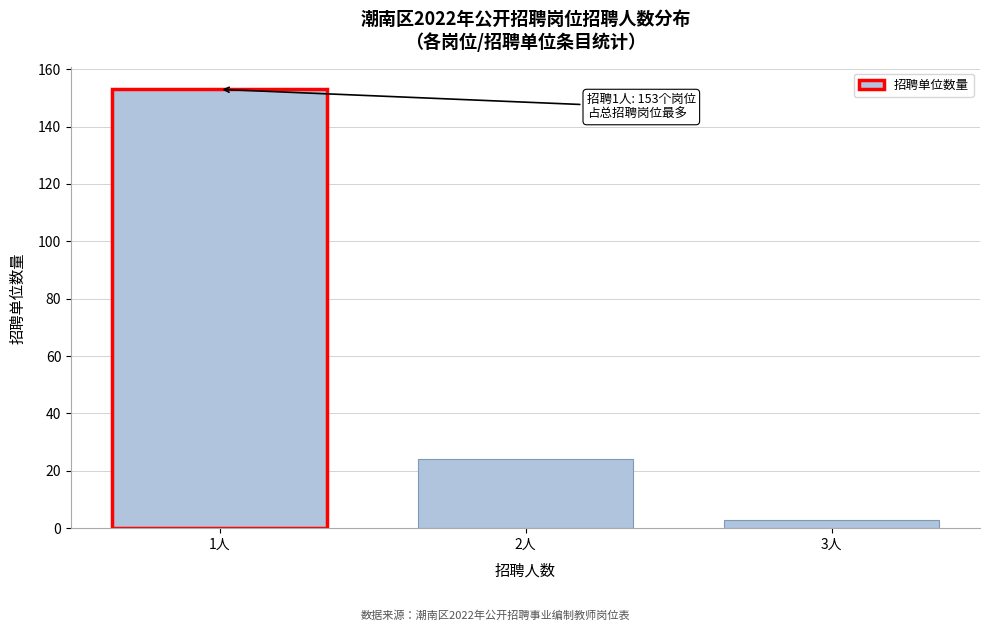

Reading left to right, extract all data points from this chart.

153	24	3